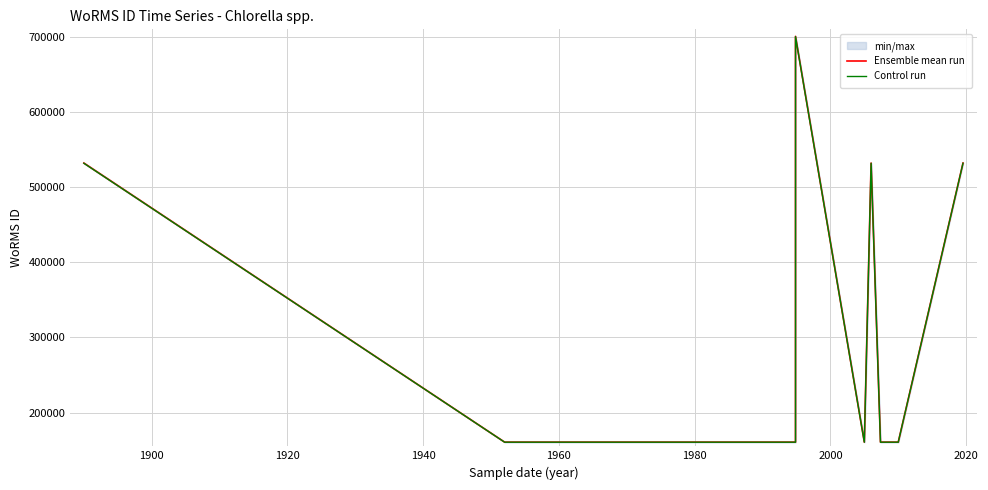

How many data points in Ensemble mean run are above 160576?

4